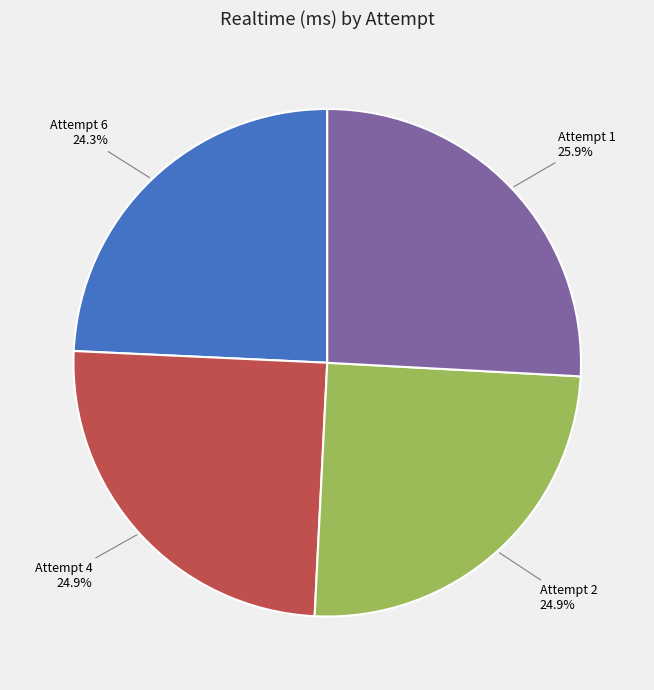

How many segments does this pie chart have?

4